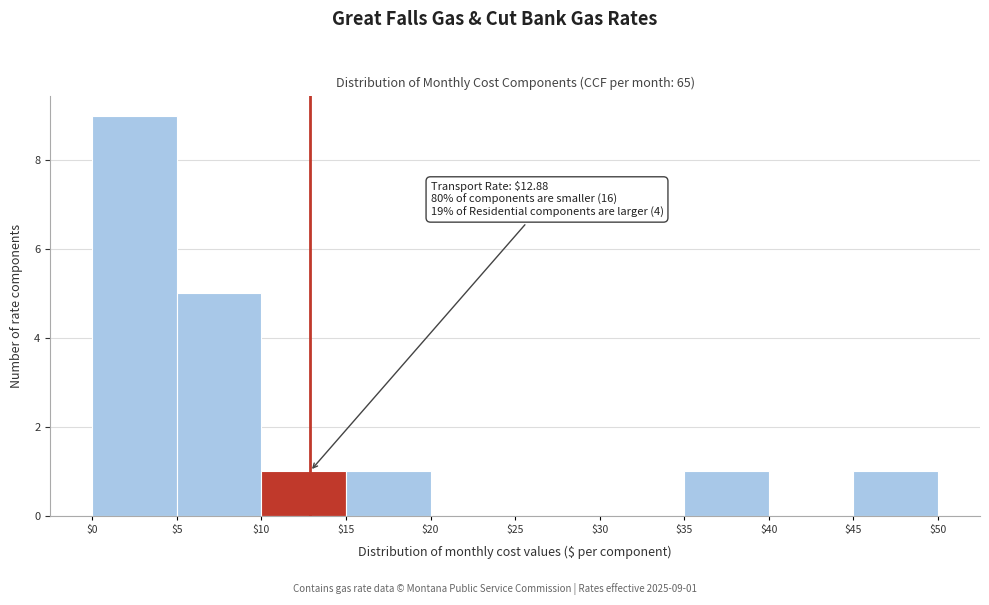

Over which range of the x-axis is the bar tallest?

$0 to $5